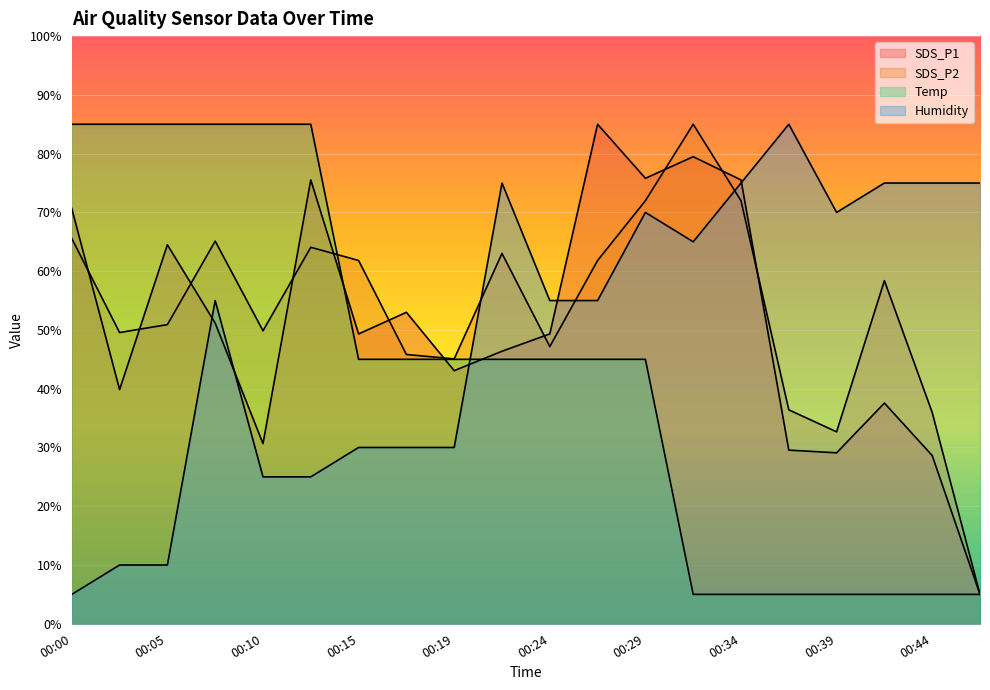

Rank the series by their maximum value, from highest to lowest.

SDS_P1, SDS_P2, Temp, Humidity